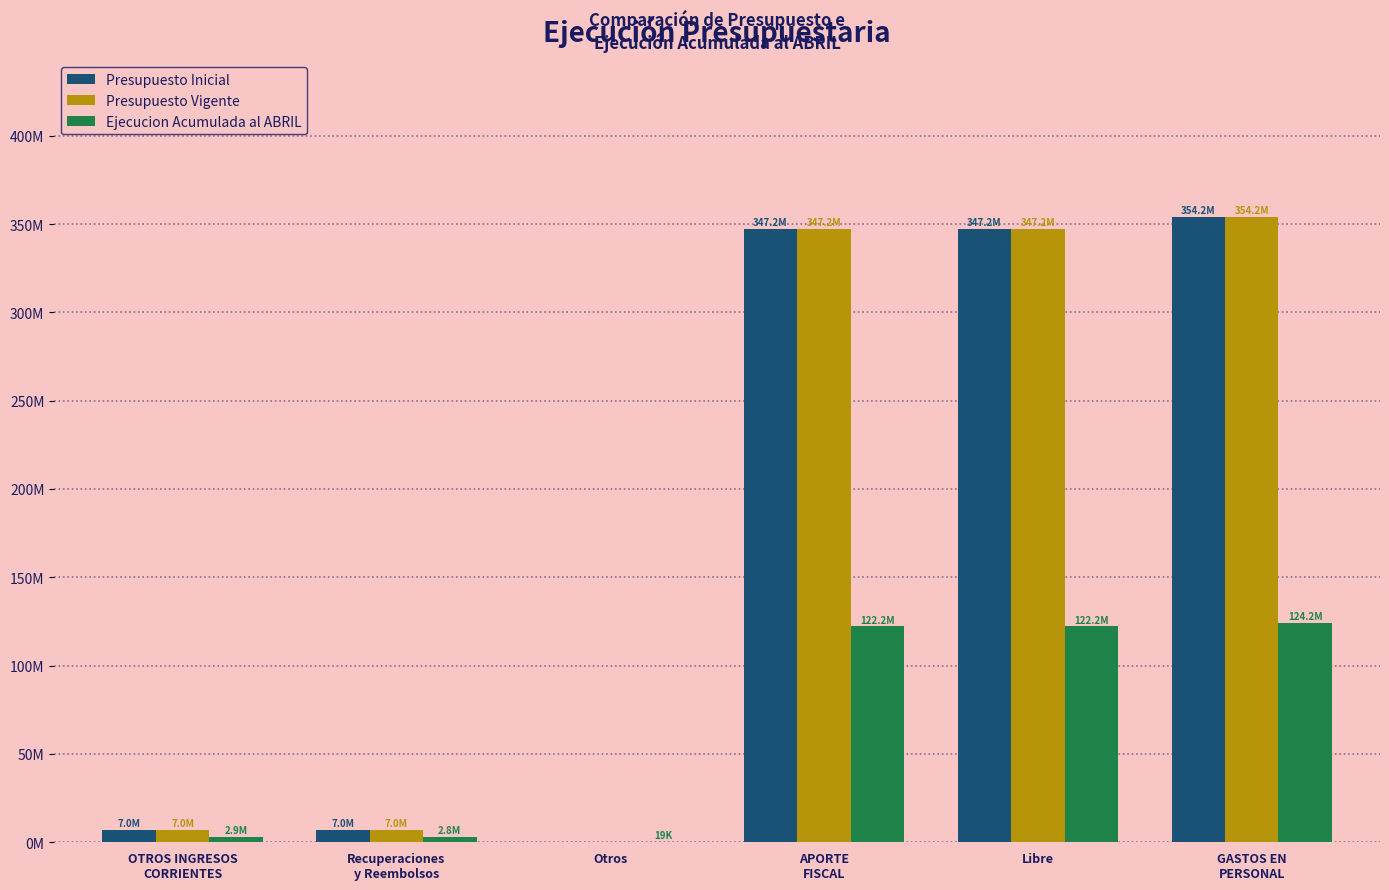

Which category has the lowest value across all series?

Otros